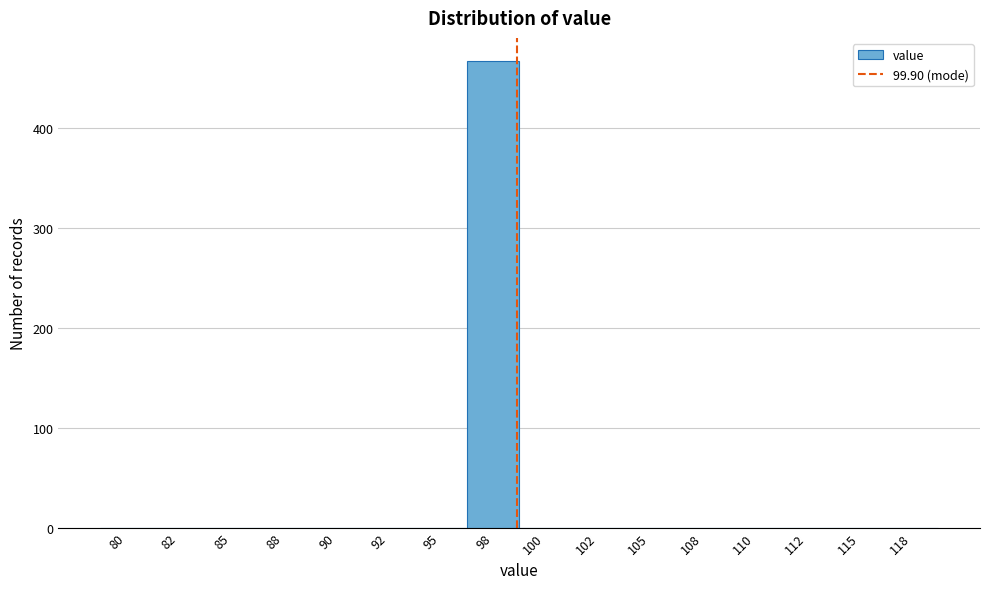

Reading left to right, list all the values displayed in this chart.

80=0	82=0	85=0	88=0	90=0	92=0	95=0	98=467	100=0	102=0	105=0	108=0	110=0	112=0	115=0	118=0